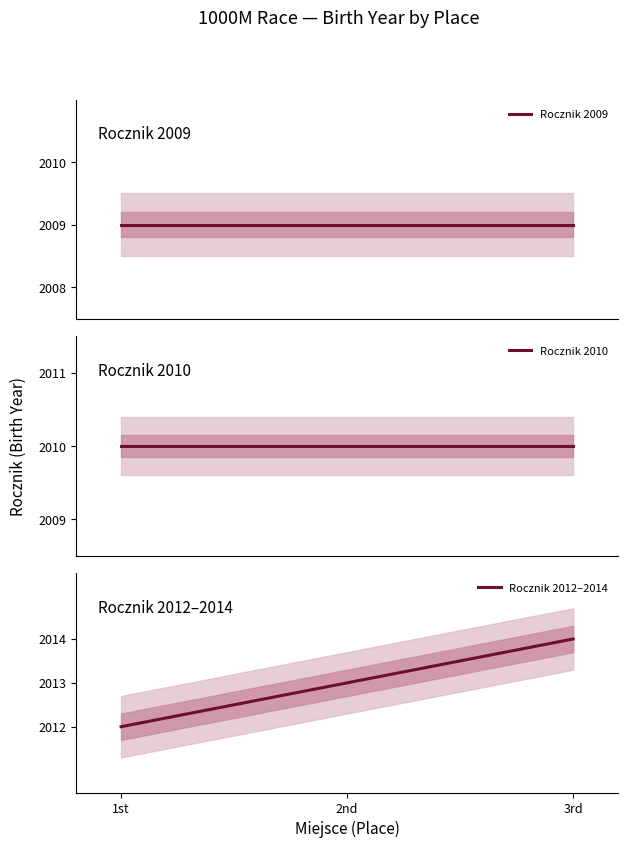

Which series changed the most between 2nd and 3rd?

Rocznik 2012–2014